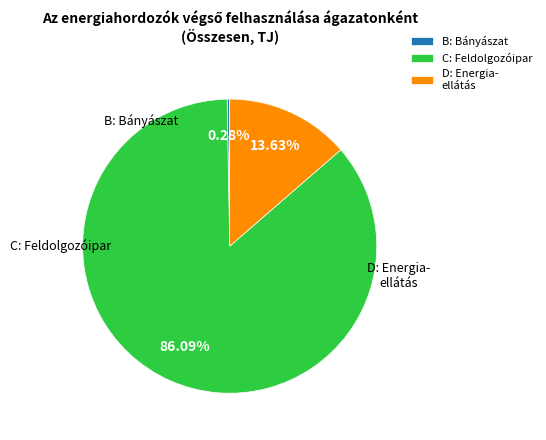

Count the number of slices in the pie.

3